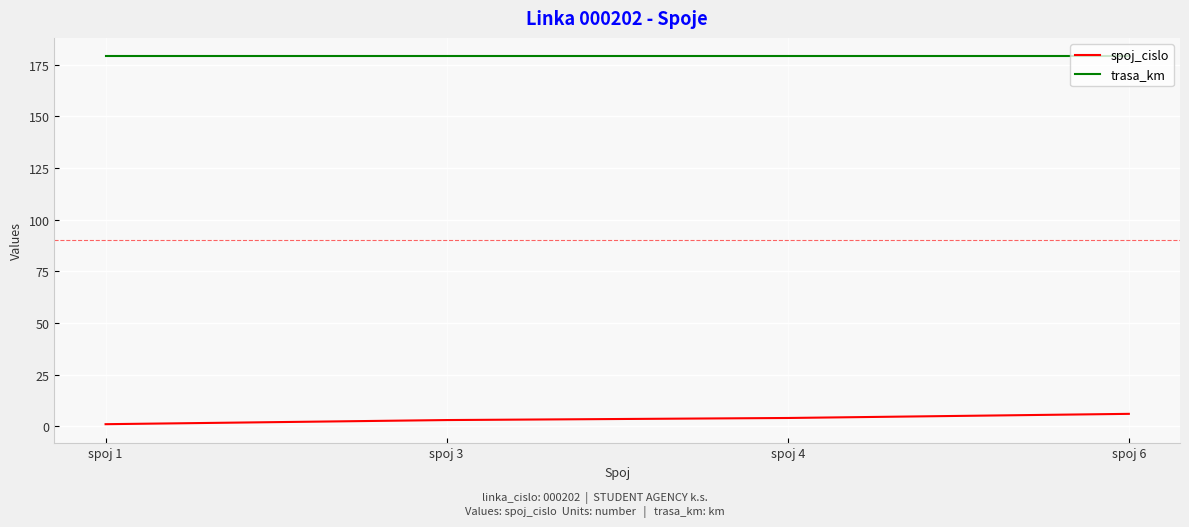

At spoj 1, list the series in order from largest to smallest.

trasa_km, spoj_cislo